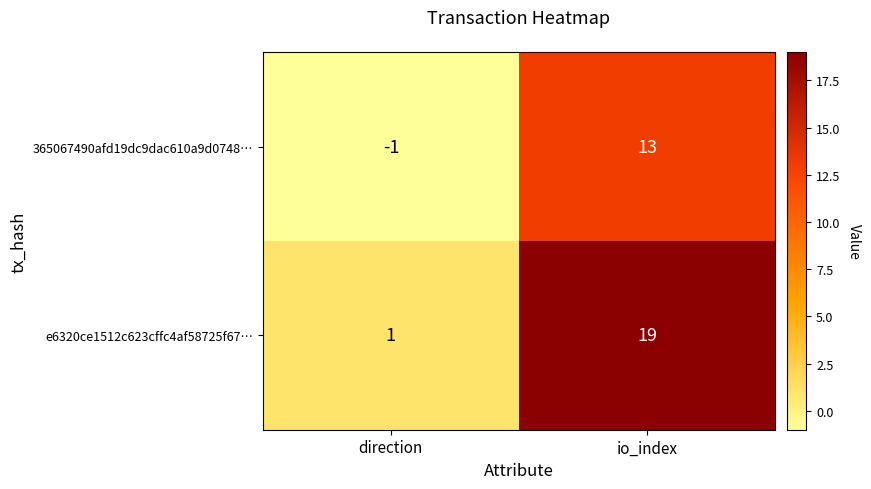

List the series in order of their peak value, lowest first.

365067490afd19dc9dac610a9d0748…, e6320ce1512c623cffc4af58725f67…